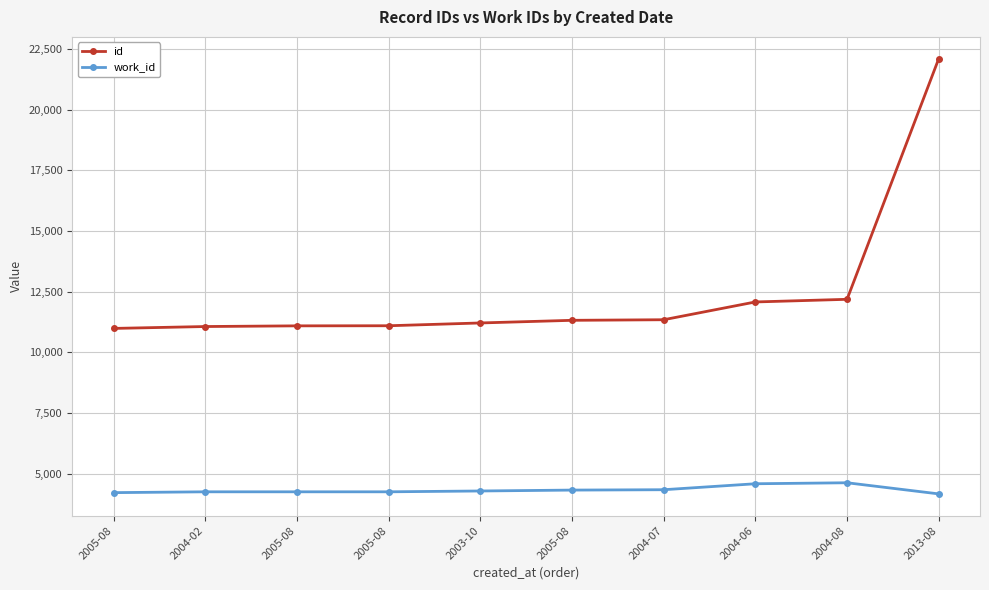

Where does the work_id series first go above 4287?

2005-08